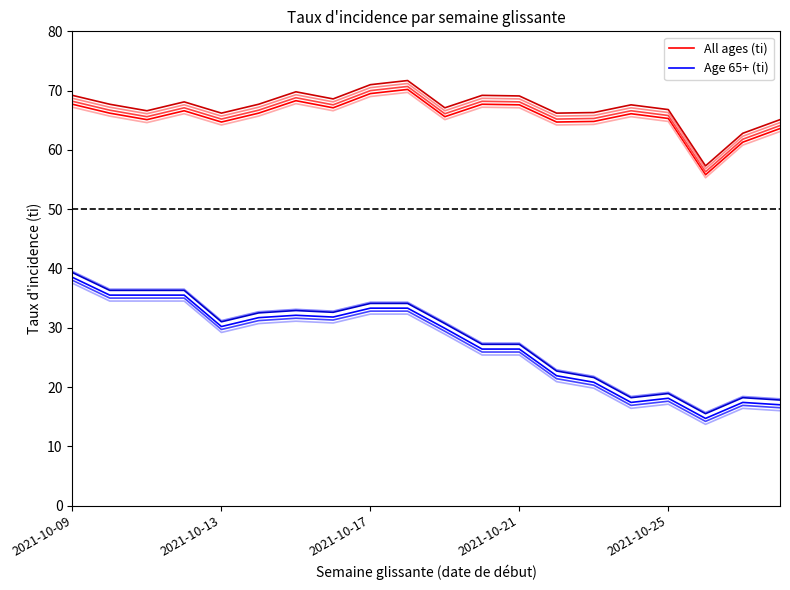

Reading left to right, what are all the values shown in this chart?

All ages (ti): 67.7	66.2	65.1	66.6	64.7	66.2	68.3	67.1	69.5	70.2	65.6	67.7	67.6	64.7	64.8	66.1	65.3	55.8	61.3	63.6
Age 65+ (ti): 38.5	35.5	35.5	35.5	30.2	31.7	32.1	31.8	33.3	33.3	29.9	26.4	26.4	21.9	20.8	17.4	18.1	14.7	17.4	17.0